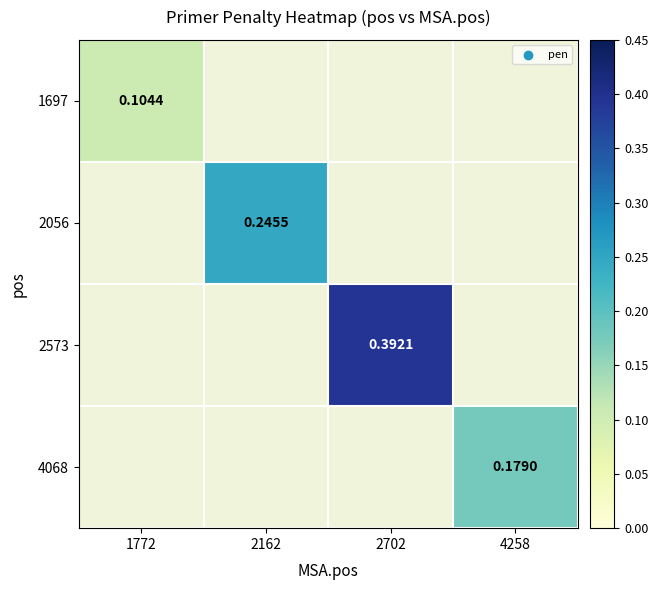

What is the maximum value shown in the chart?

0.4